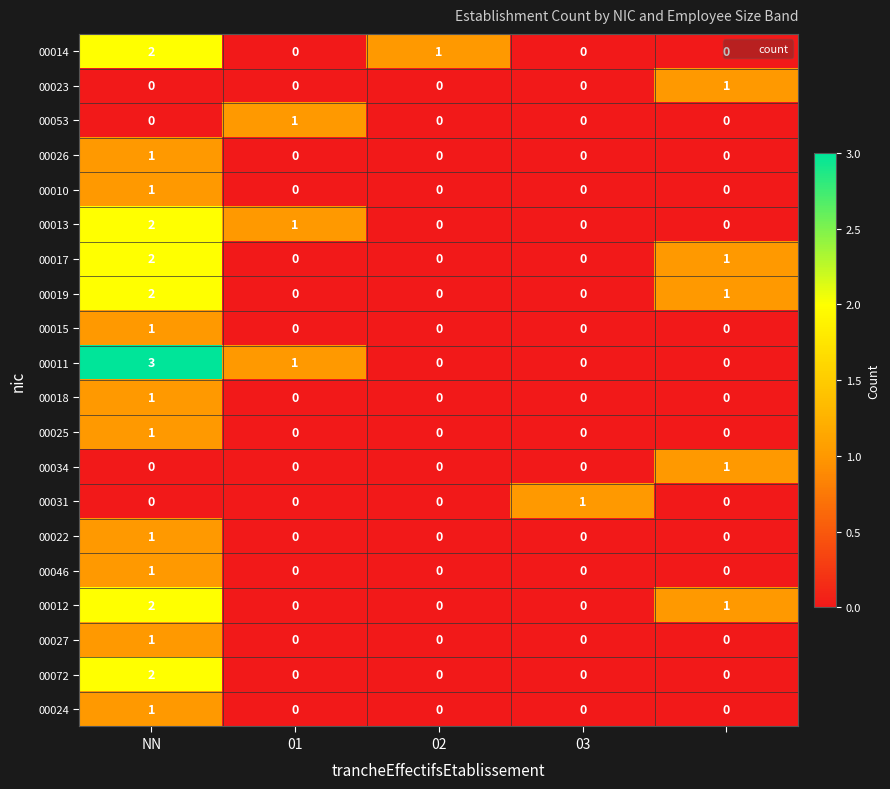

How many values in 00019 are above zero?

2